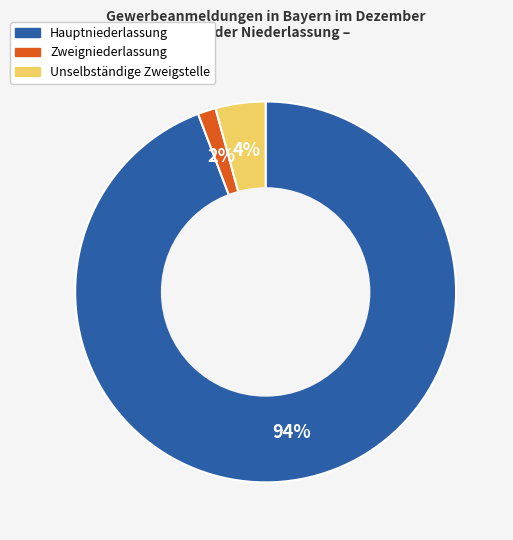

How many segments does this pie chart have?

3